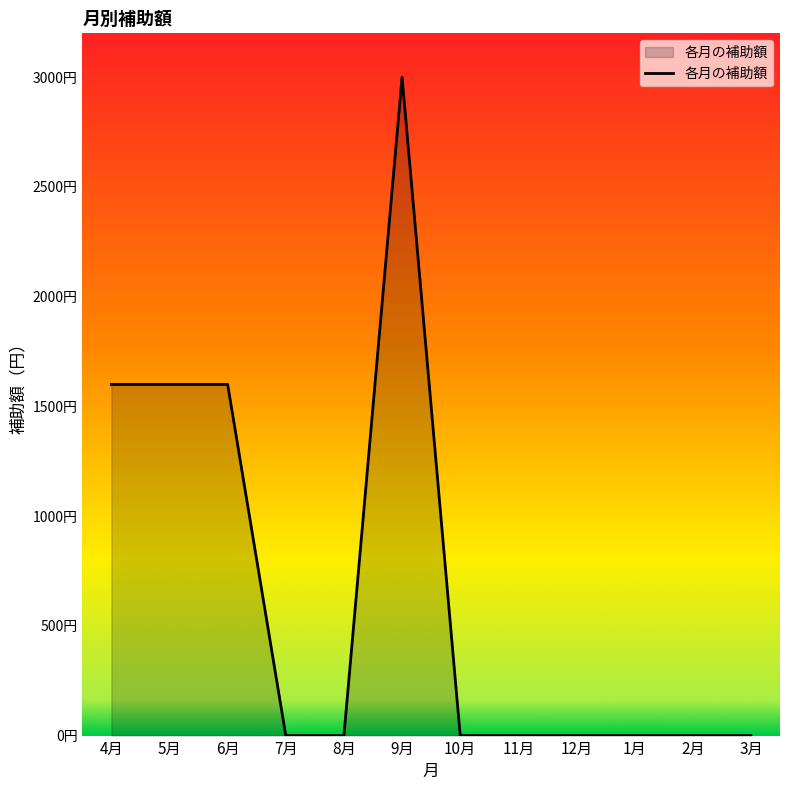

Does the chart have visible grid lines?

No